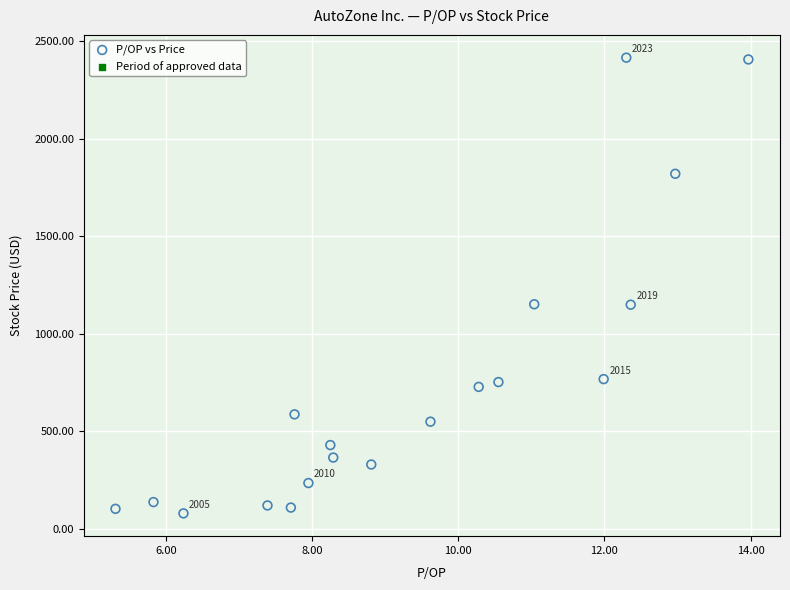

What is the range of Y values (max minus min)?

2337.0